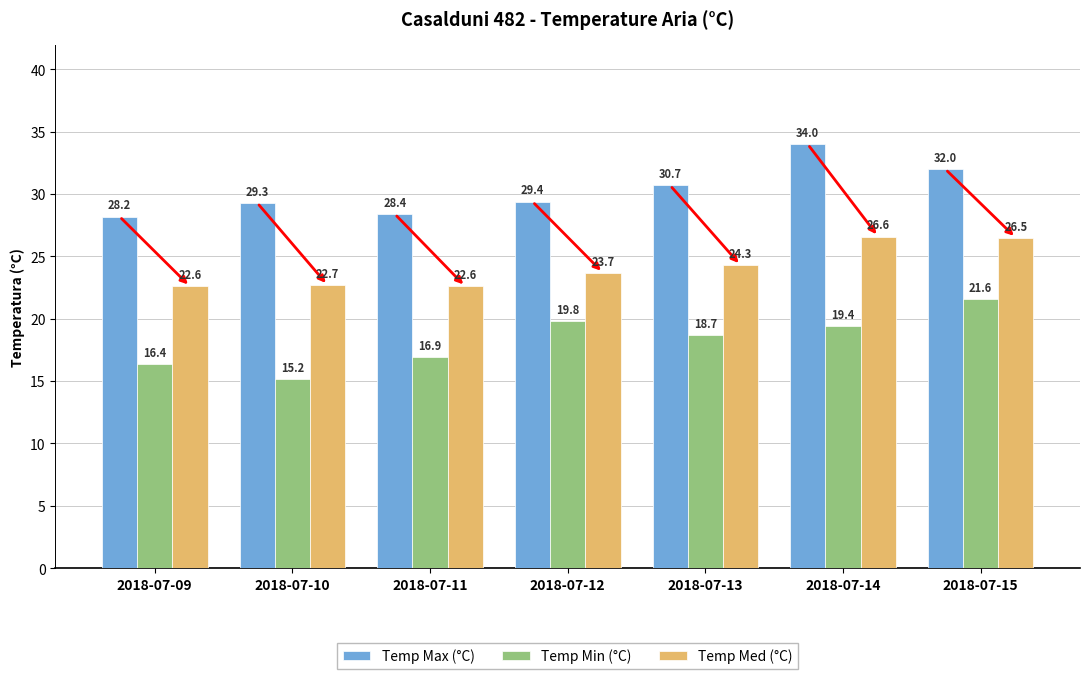

What is the total value across all series at 2018-07-14?

80.0